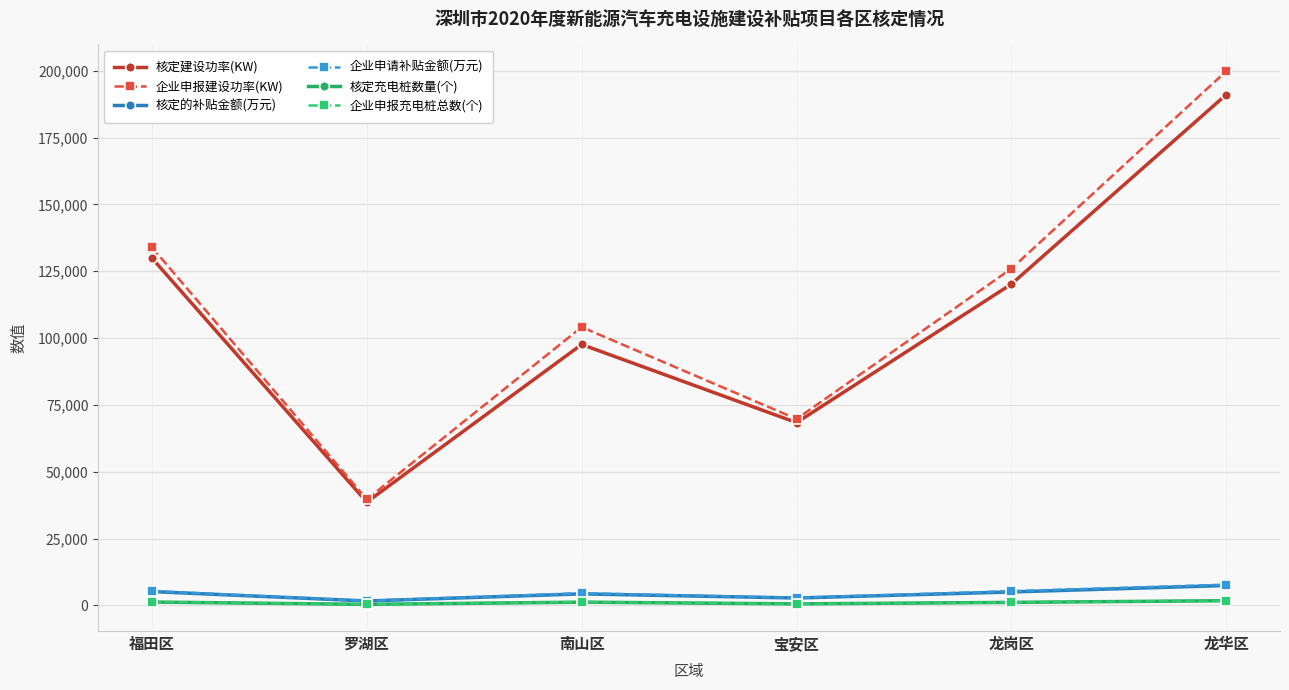

The value of 企业申报建设功率(KW) at 宝安区 is 69754.0. True or false?

True